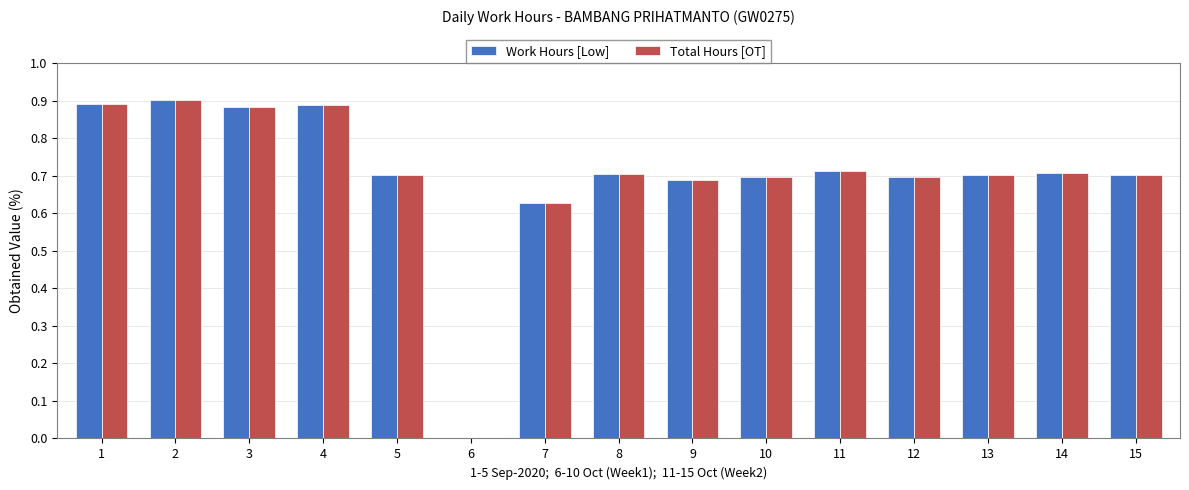

The Total Hours [OT] series shows 0.7 at 8. True or false?

True